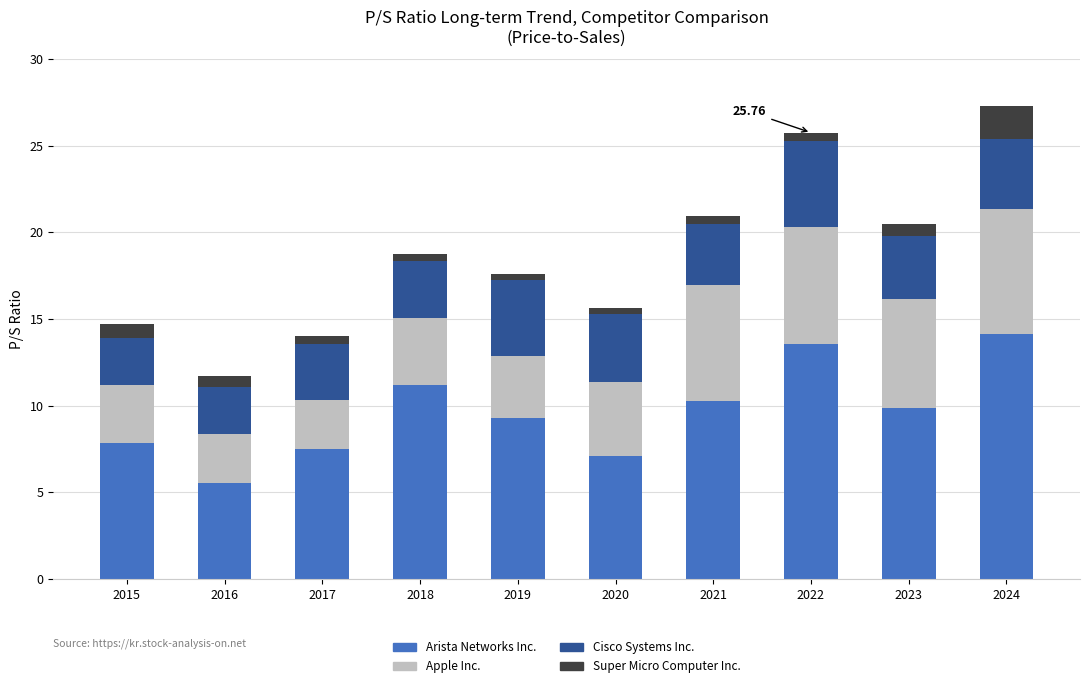

What is the sum of all Arista Networks Inc. values?

96.3